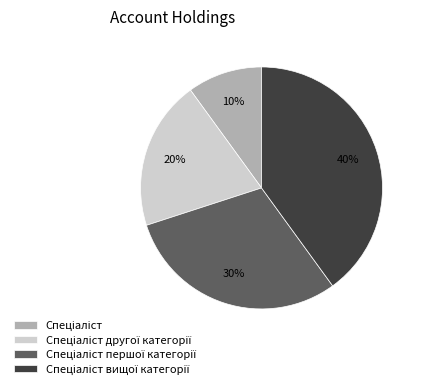

Is there any slice that represents more than half of the pie?

No